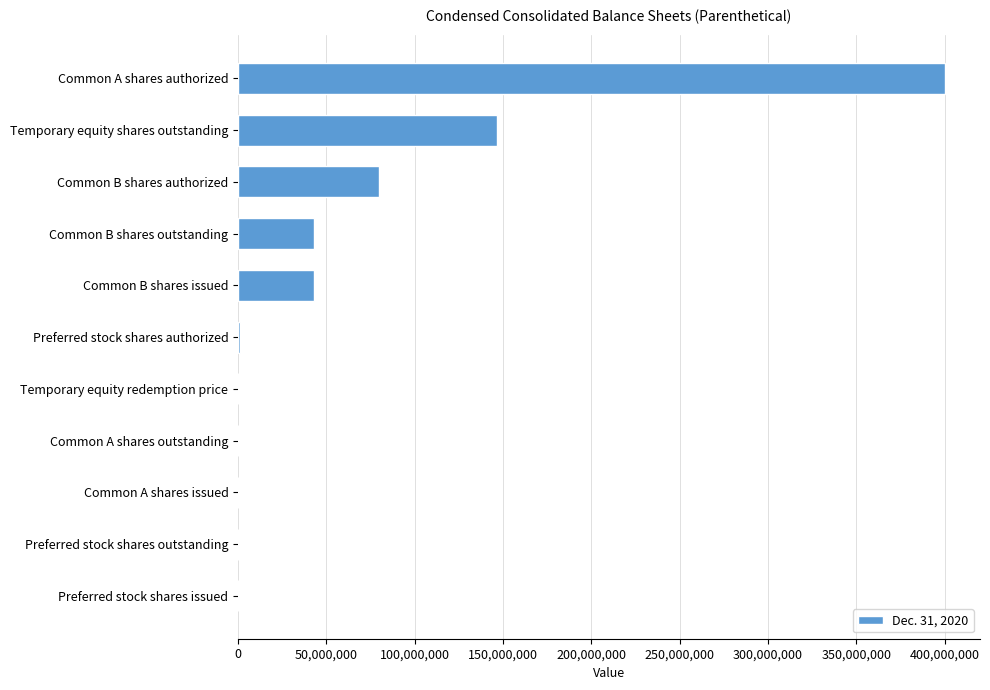

What is the sum of the values at Common A shares authorized and Preferred stock shares outstanding?

400000000